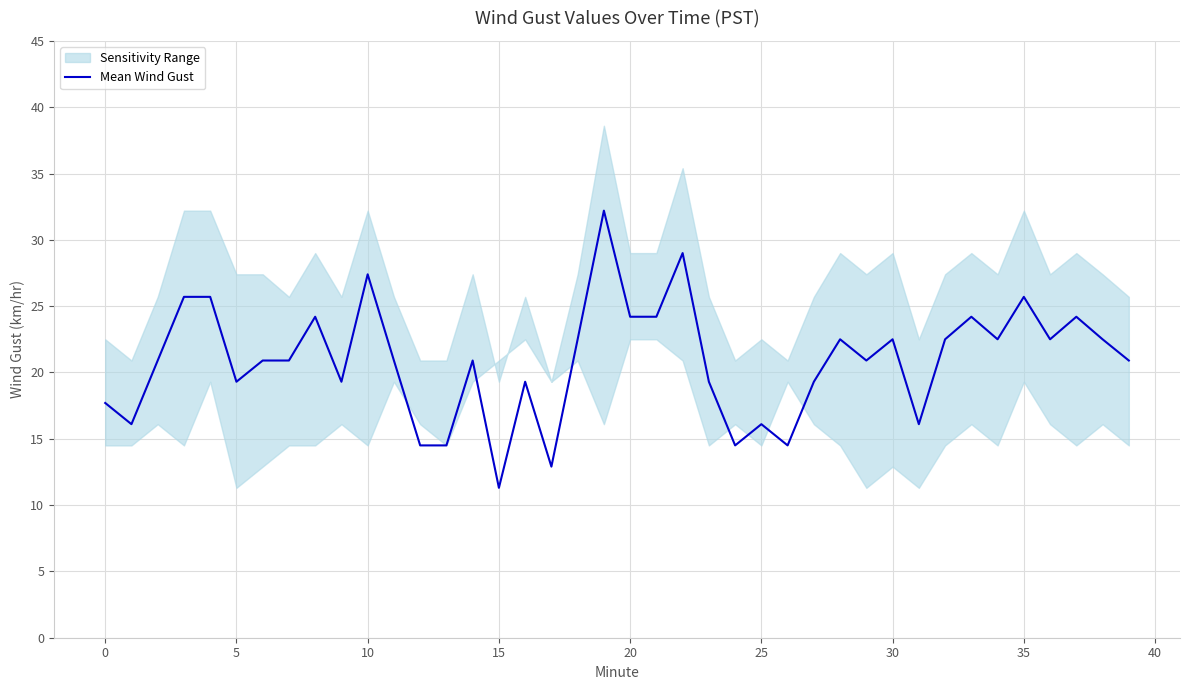

What is the maximum value for Mean Wind Gust?

32.2